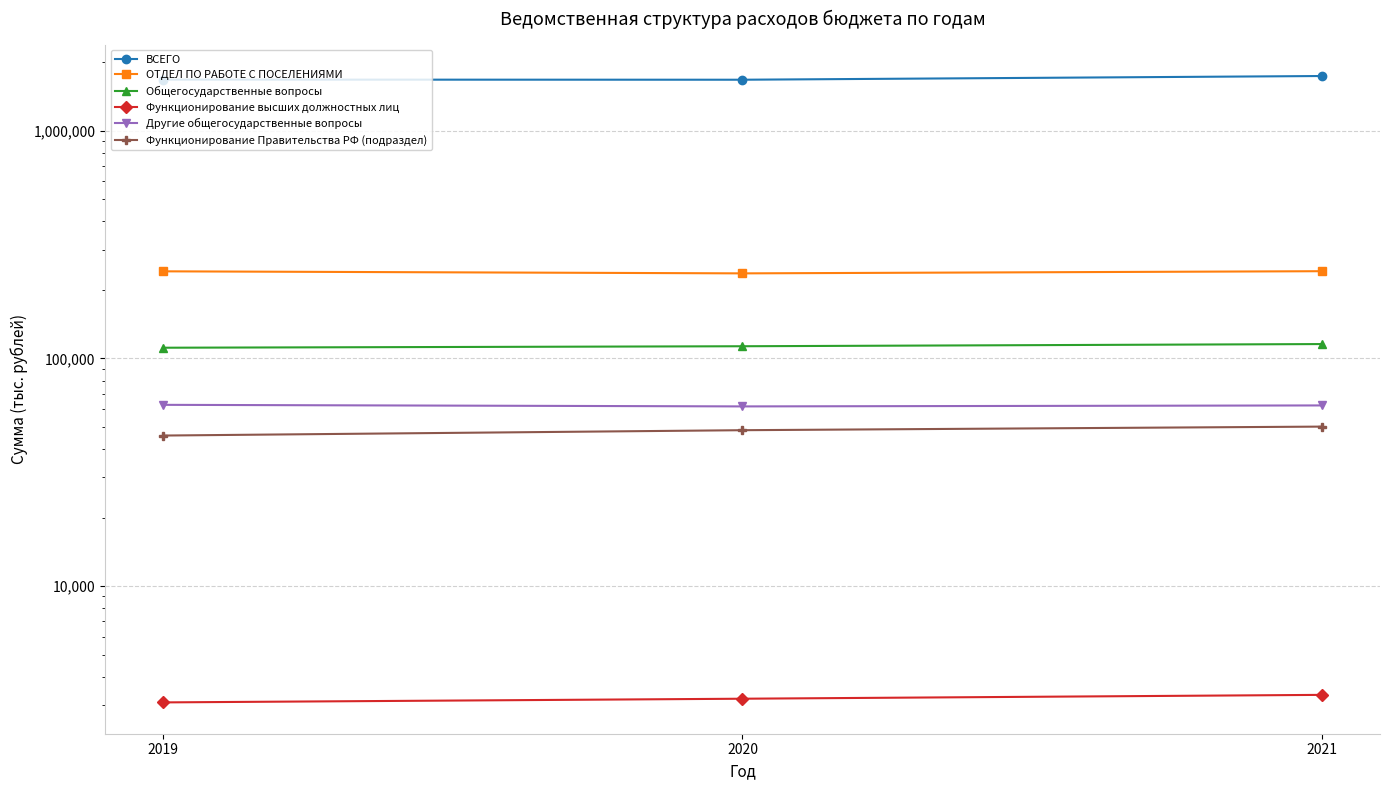

Is the value of Функционирование Правительства РФ (подраздел) at 2021 greater than the value of Другие общегосударственные вопросы at 2021?

No